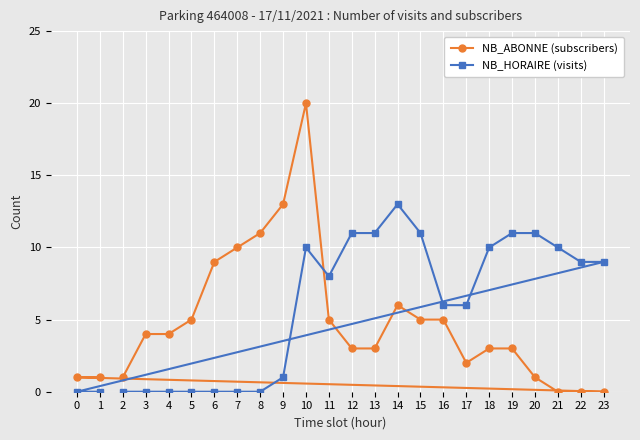

What is the sum of all NB_HORAIRE (visits) values?

137